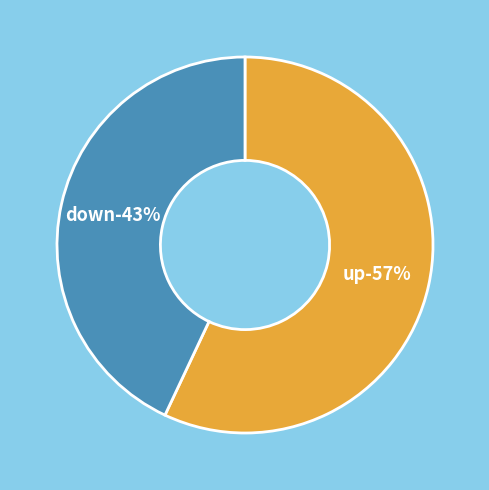

What percentage is the up slice, to the nearest percent?

57%